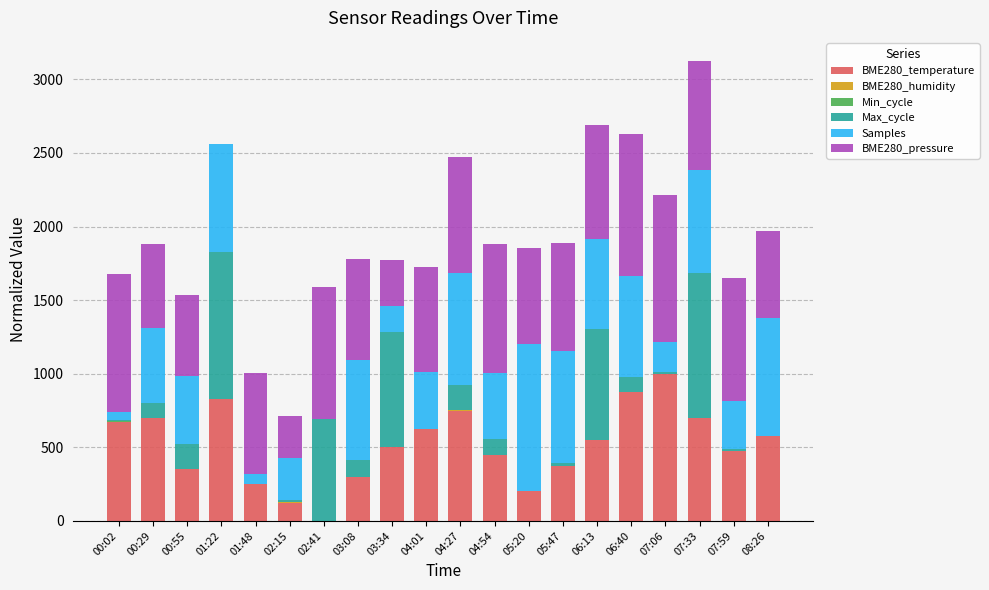

At which category is the sum across all series the highest?

07:33